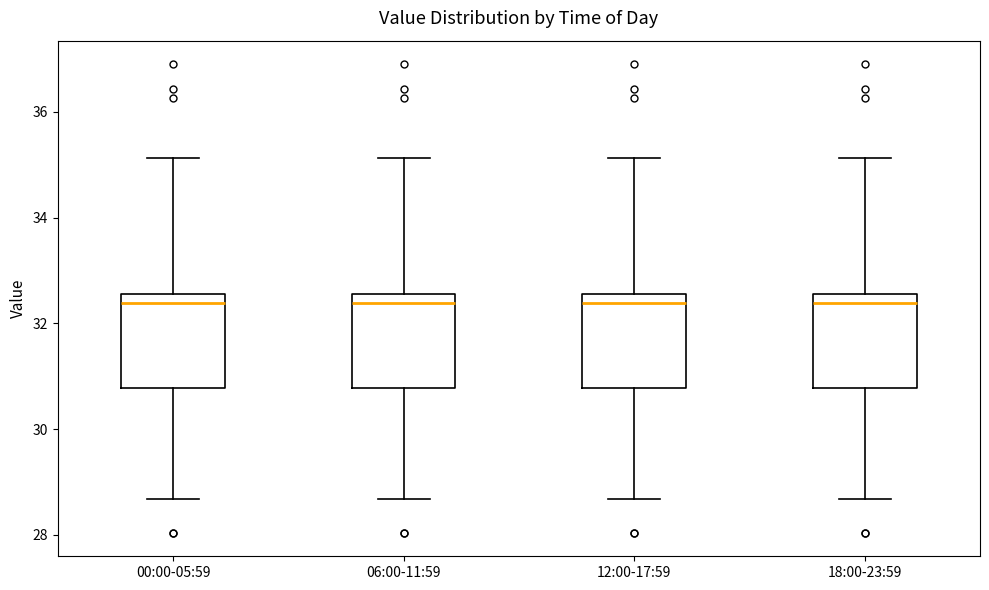

Reading left to right, transcribe this box plot: for each box, give where its median line is, the range the box spans, and where its two whiskers end, as read against the y-axis. The values are not printed on the chart, so give them approximately, as read against the axis.

00:00-05:59: median 32.4, box 30.8 to 32.6, whiskers 28.6 to 35.2
06:00-11:59: median 32.4, box 30.8 to 32.6, whiskers 28.6 to 35.2
12:00-17:59: median 32.4, box 30.8 to 32.6, whiskers 28.6 to 35.2
18:00-23:59: median 32.4, box 30.8 to 32.6, whiskers 28.6 to 35.2